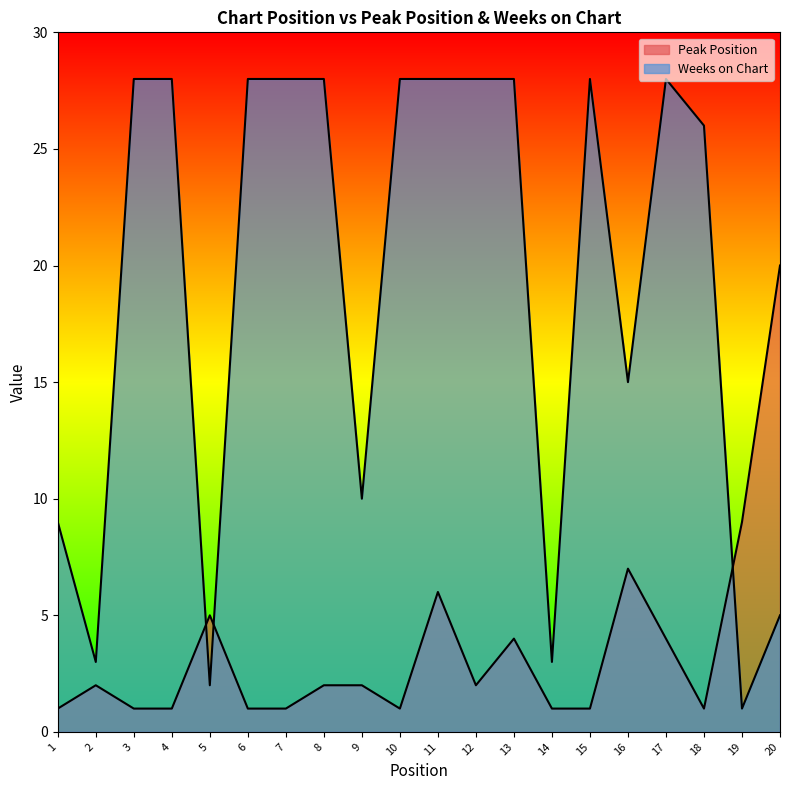

What is the sum of the Weeks on Chart values at 10 and 18?

54